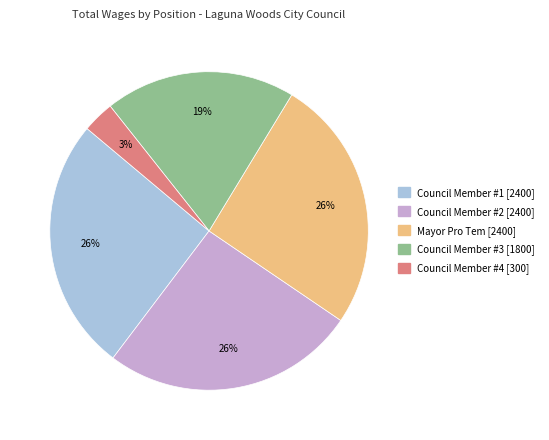

To the nearest percent, what is the average slice percentage?

20%